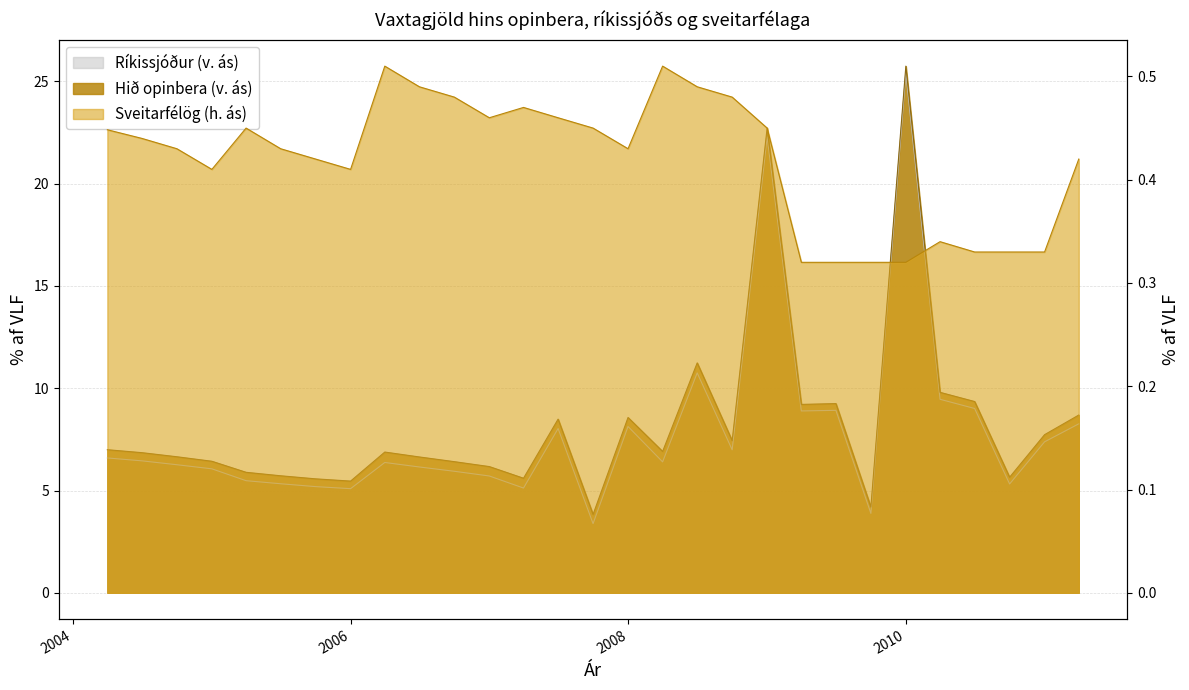

What is the sum of the Sveitarfélög (h. ás) values at 2007-12-31 and 2005-09-30?

0.8